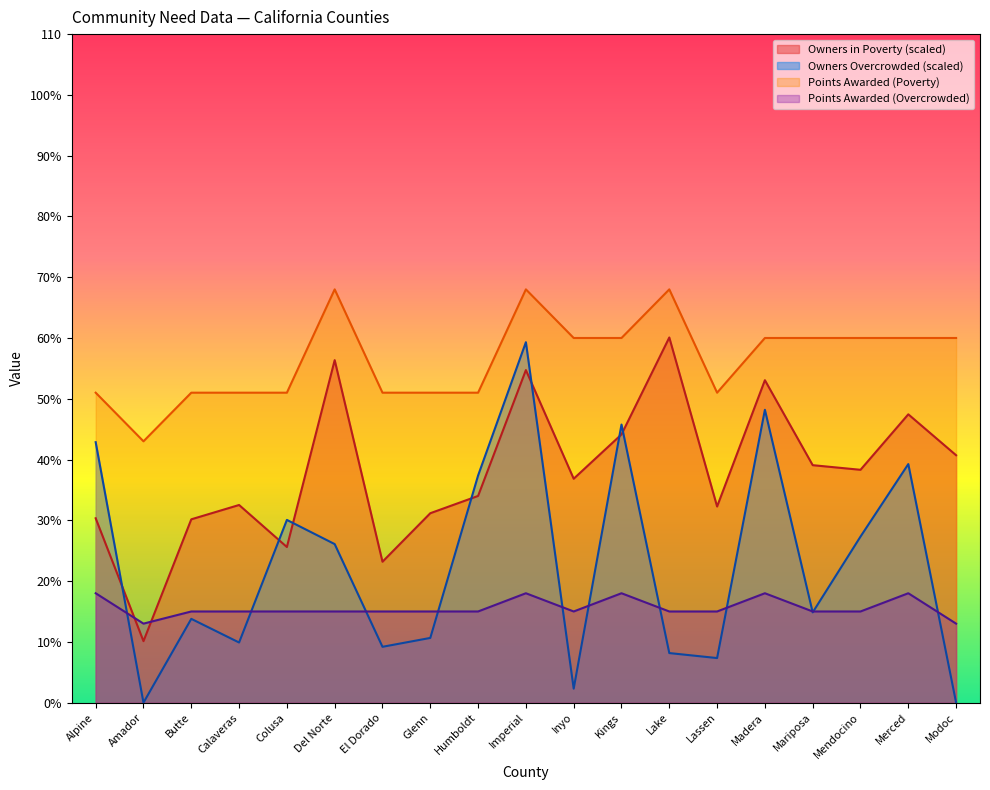

Is it true that Points Awarded (Overcrowded) equals 24.7 at Humboldt?

False